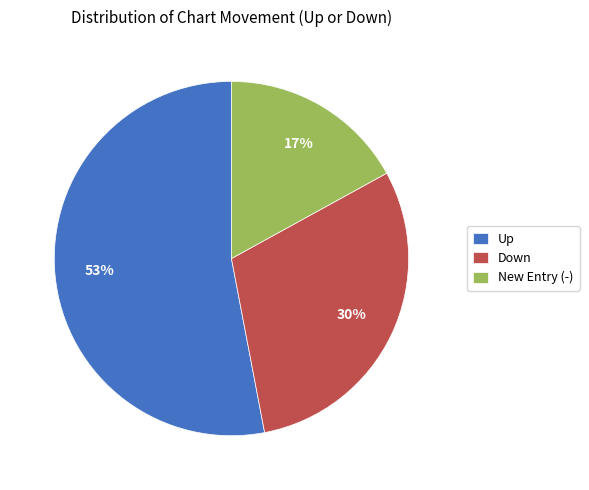

Combined, do New Entry (-) and Up account for over 50%?

Yes